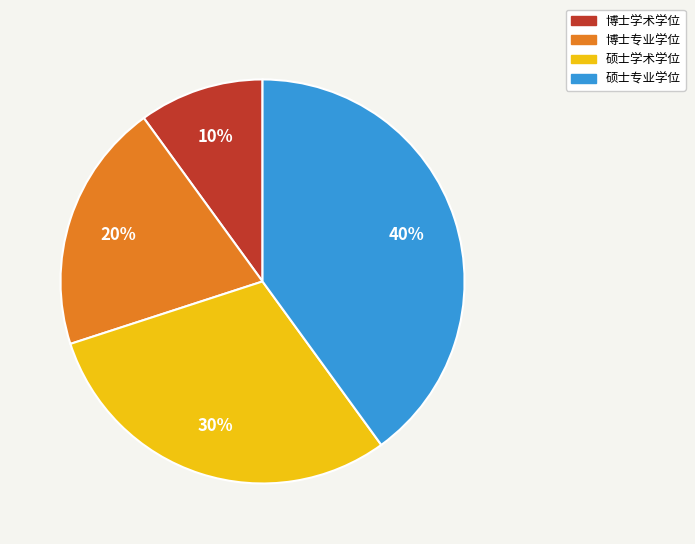

Count the number of slices in the pie.

4